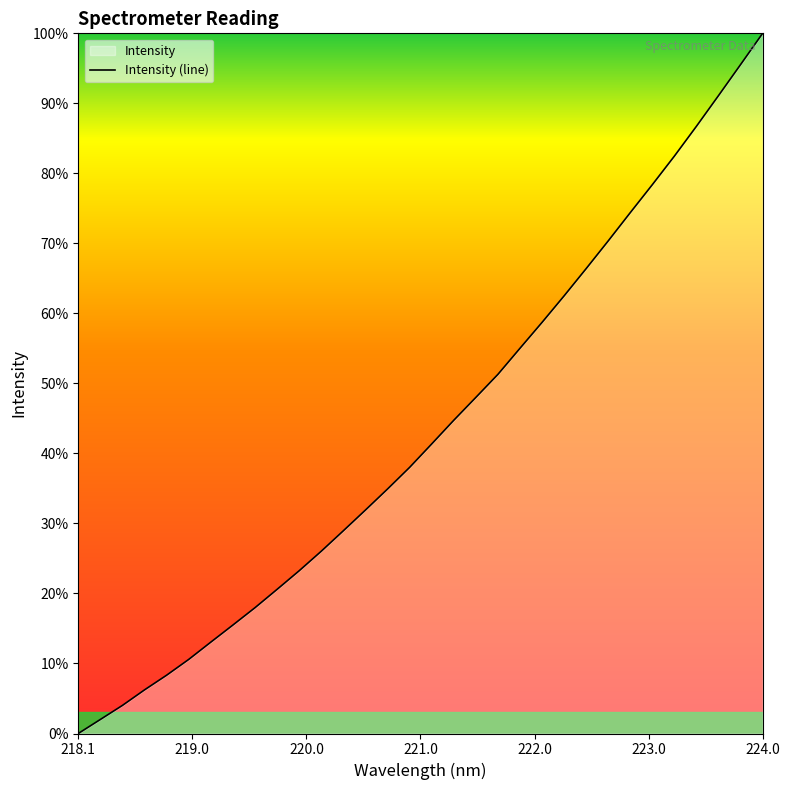

Which label corresponds to the smallest value in the chart?

218.1